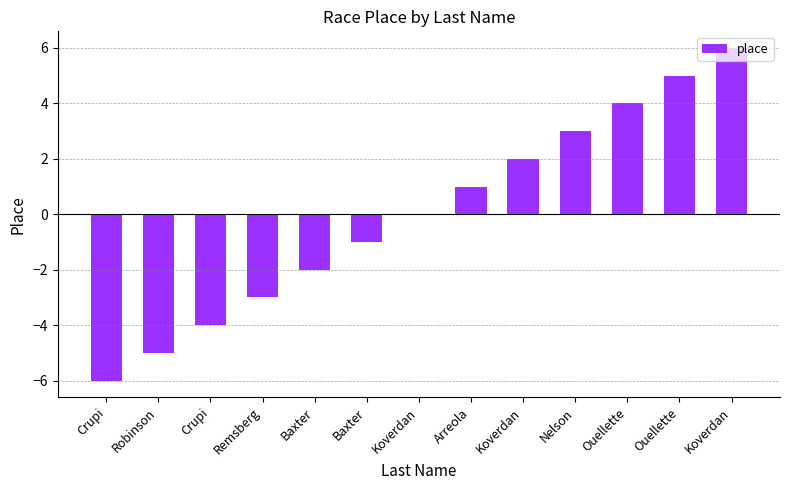

Count the number of data series in this chart.

1